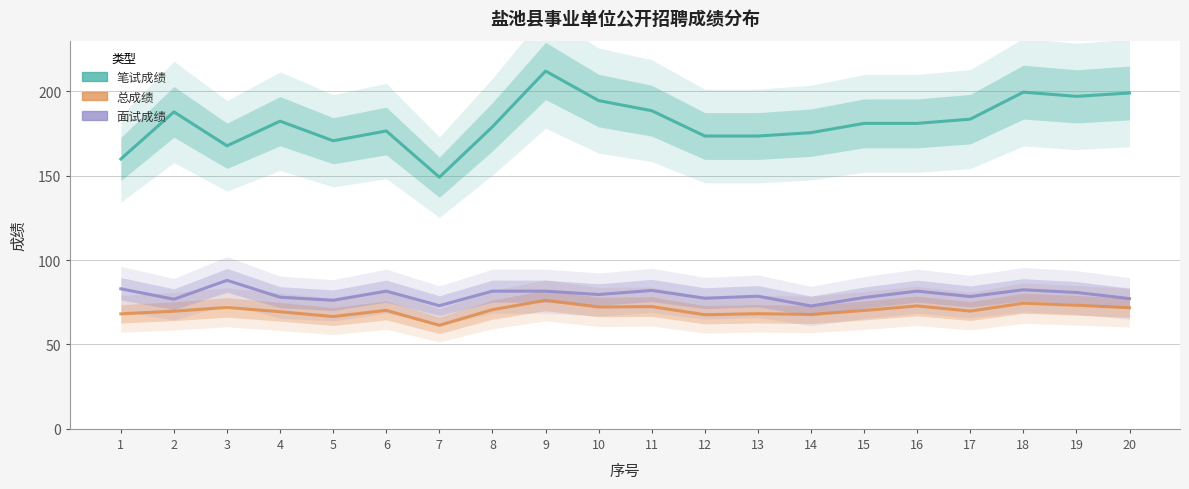

Reading left to right, extract all data points from this chart.

笔试成绩: 1=159.9	2=187.8	3=167.7	4=182.3	5=170.7	6=176.5	7=149.1	8=179.0	9=212.0	10=194.5	11=188.5	12=173.5	13=173.5	14=175.5	15=181.0	16=181.0	17=183.5	18=199.5	19=197.0	20=199.0
总成绩: 1=68.2	2=69.7	3=72.0	4=69.4	5=66.5	6=70.2	7=61.4	8=70.6	9=76.1	10=72.2	11=72.4	12=67.6	13=68.2	14=67.8	15=70.2	16=72.8	17=69.8	18=74.5	19=73.2	20=71.8
面试成绩: 1=83.0	2=76.8	3=88.0	4=78.0	5=76.2	6=81.6	7=73.0	8=81.6	9=81.6	10=79.6	11=82.0	12=77.4	13=78.6	14=72.8	15=77.8	16=81.6	17=78.4	18=82.4	19=80.8	20=77.2